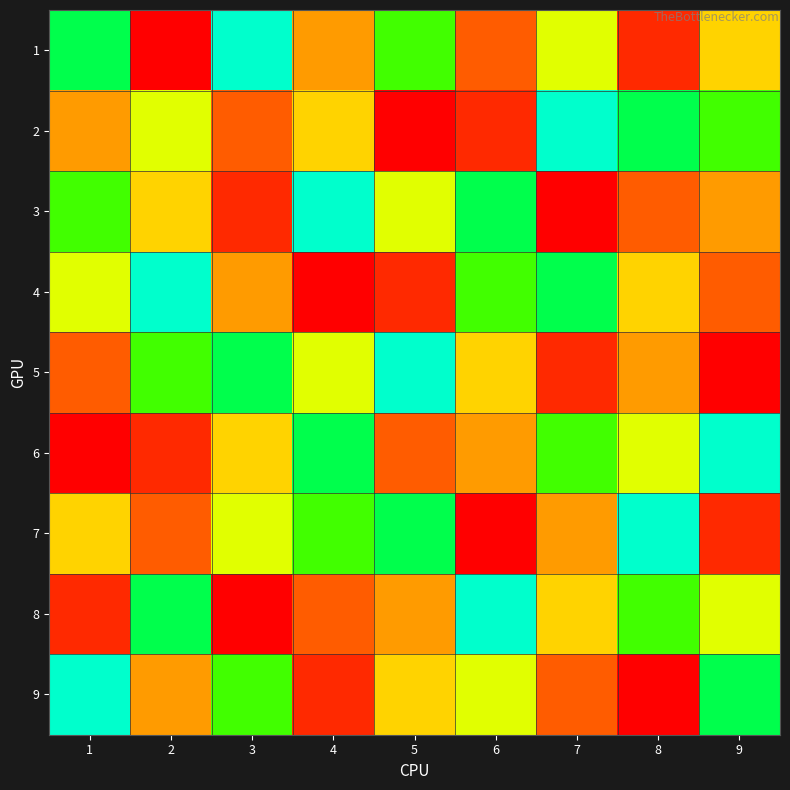

Which category has the lowest value across all series?

3